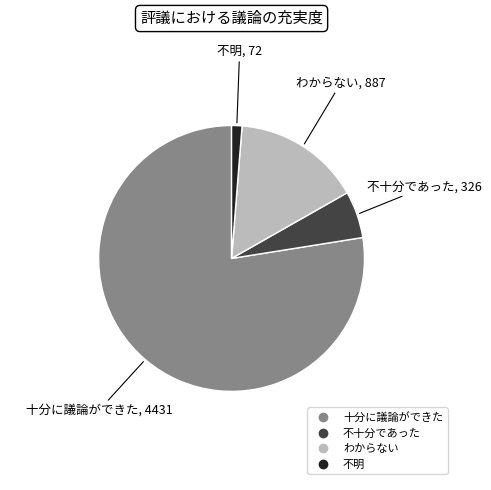

The わからない slice represents 16% of the pie. True or false?

True